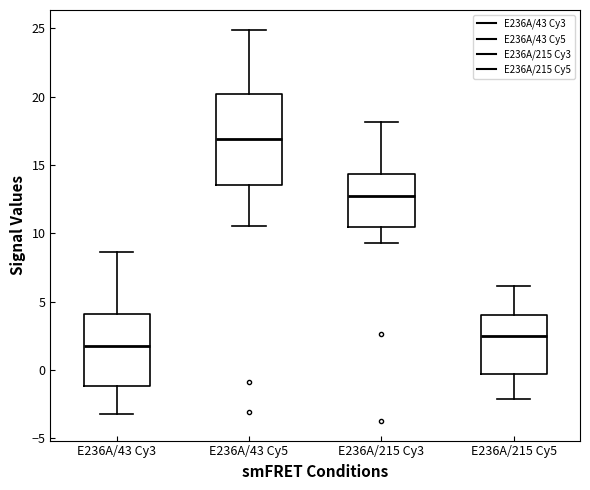

Which box's median line is the lowest?

E236A/43 Cy3